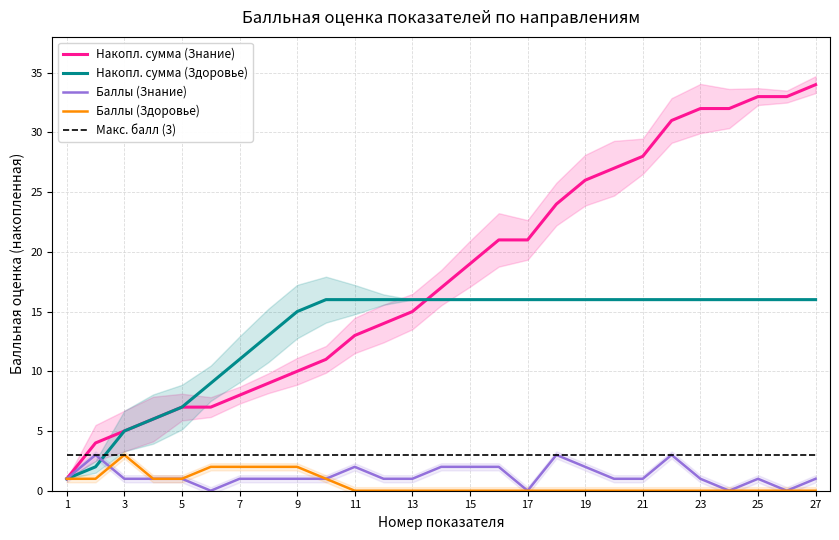

What are all the series names shown in the legend?

Накопл. сумма (Знание), Накопл. сумма (Здоровье), Баллы (Знание), Баллы (Здоровье), Макс. балл (3)